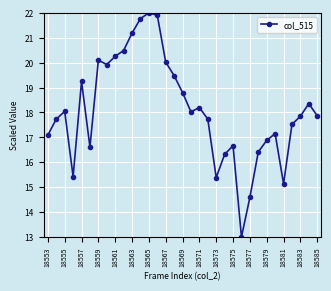

Does the chart display data point markers on the line(s)?

Yes